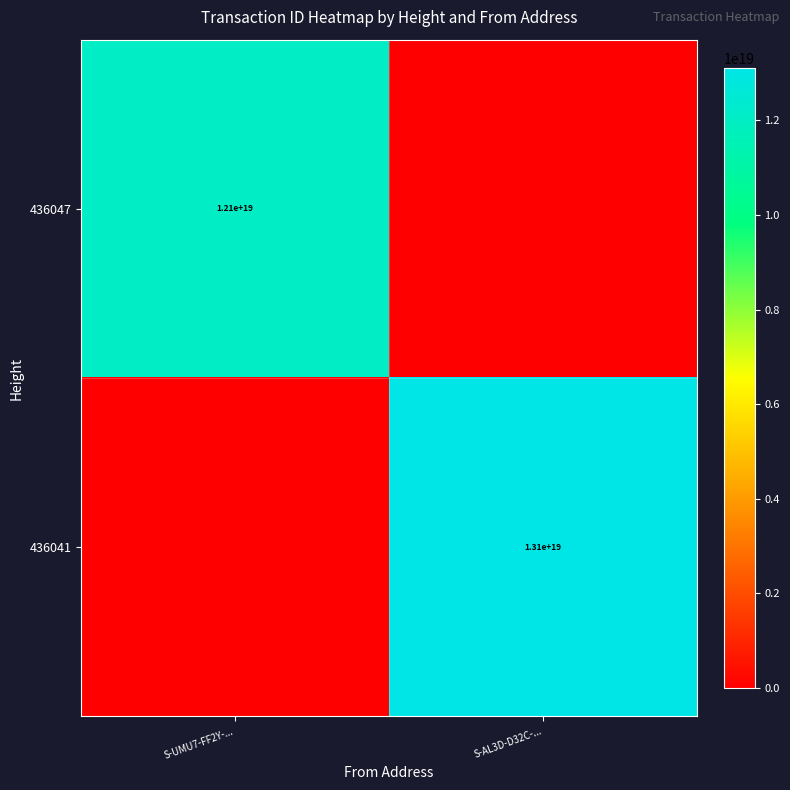

Is the value of 436041 at S-AL3D-D32C-... greater than the value of 436047 at S-UMU7-FF2Y-...?

Yes